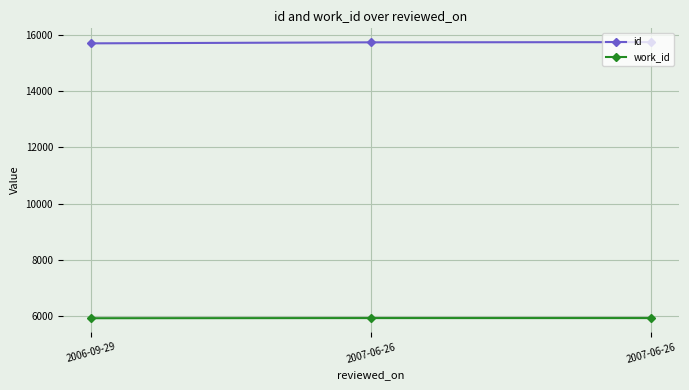

How many data points in id are less than 15734?

1